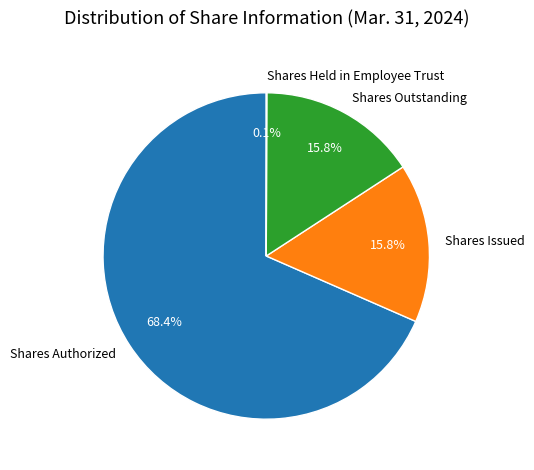

What percentage is the Shares Authorized slice, to the nearest percent?

68%